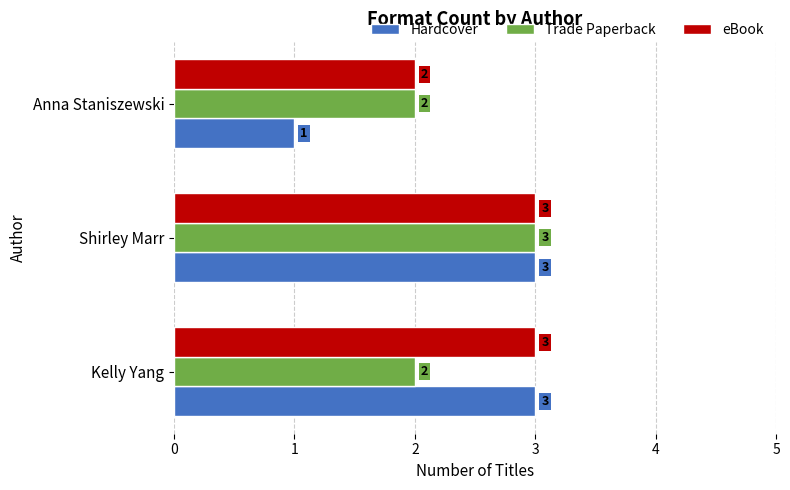

Which series has the largest range (max minus min)?

Hardcover